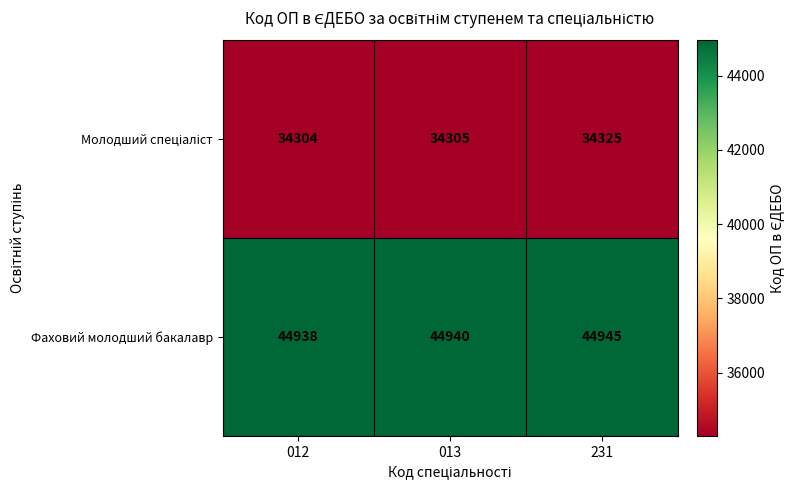

What is the maximum value shown in the chart?

44945